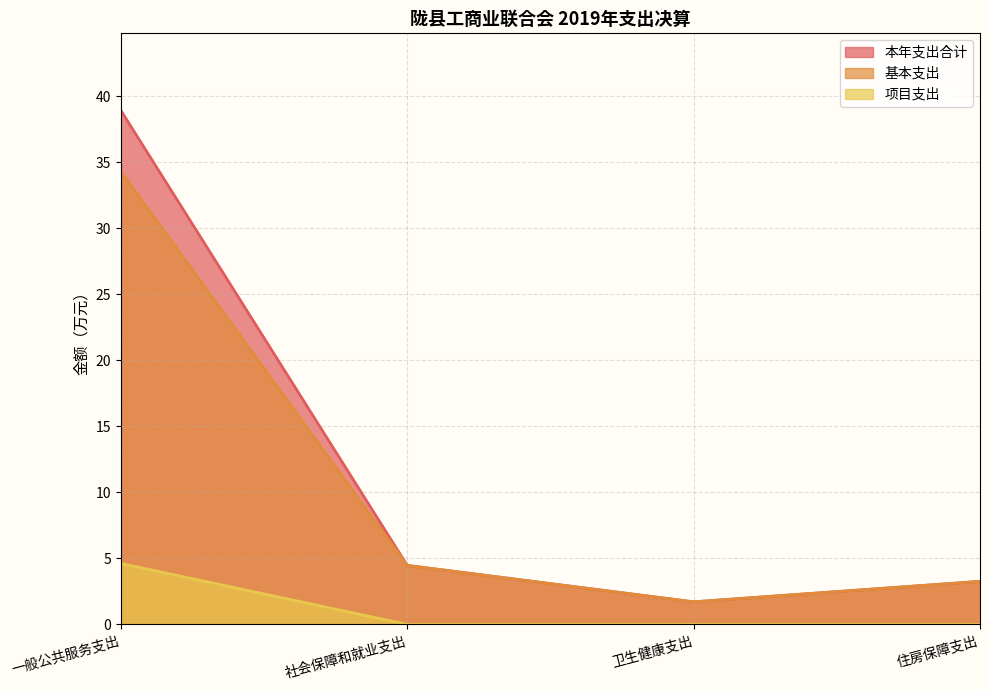

What is the value of the 本年支出合计 point at the 2nd from the left?

4.5